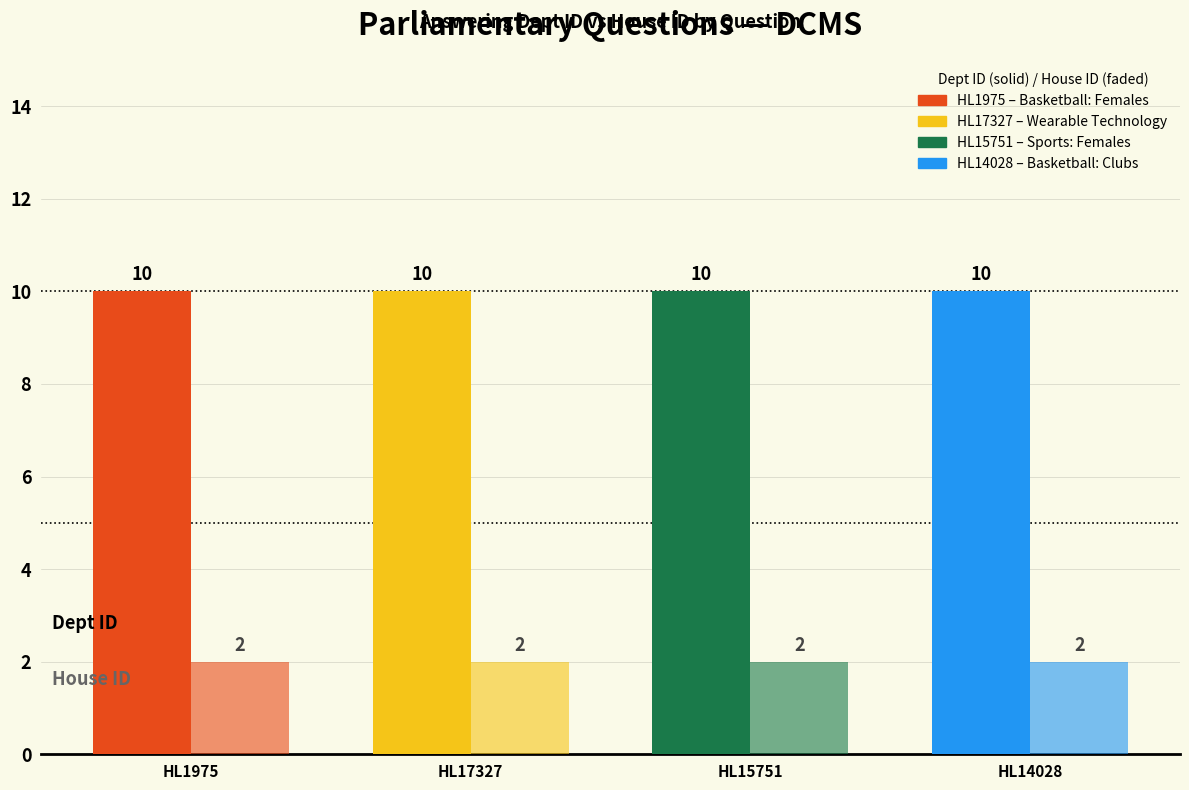

True or false: answering dept id has a value of 14 at HL1975
Basketball: Females.

False